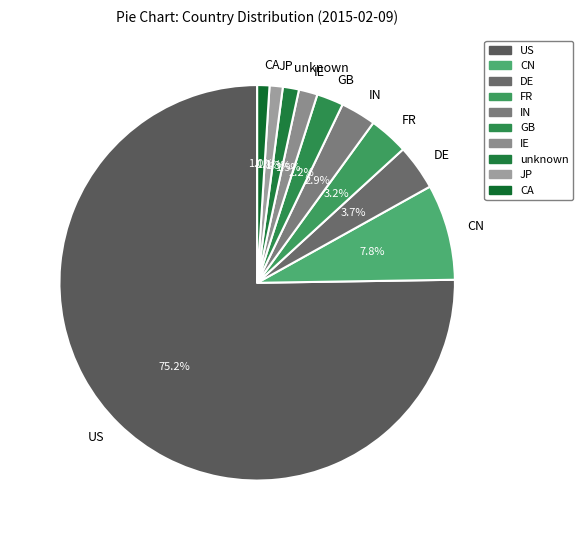

How much of the chart is everything except IN?

97.1%